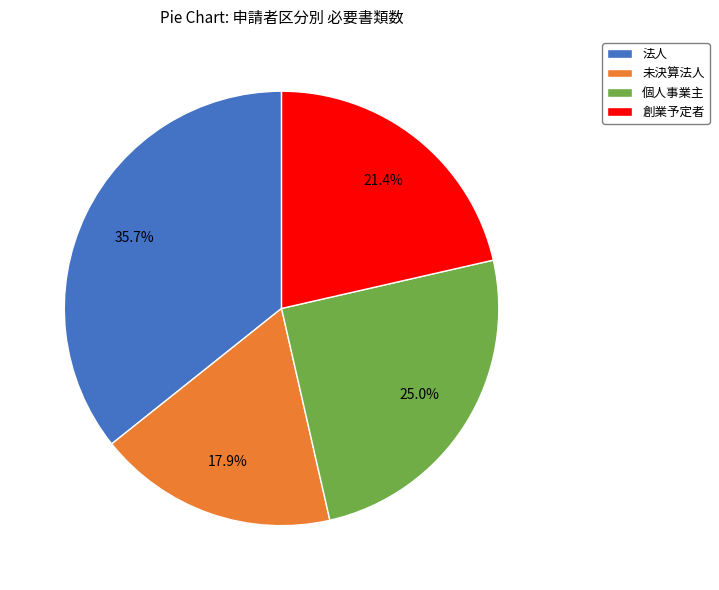

To the nearest percent, what percentage of the pie is 創業予定者?

21%